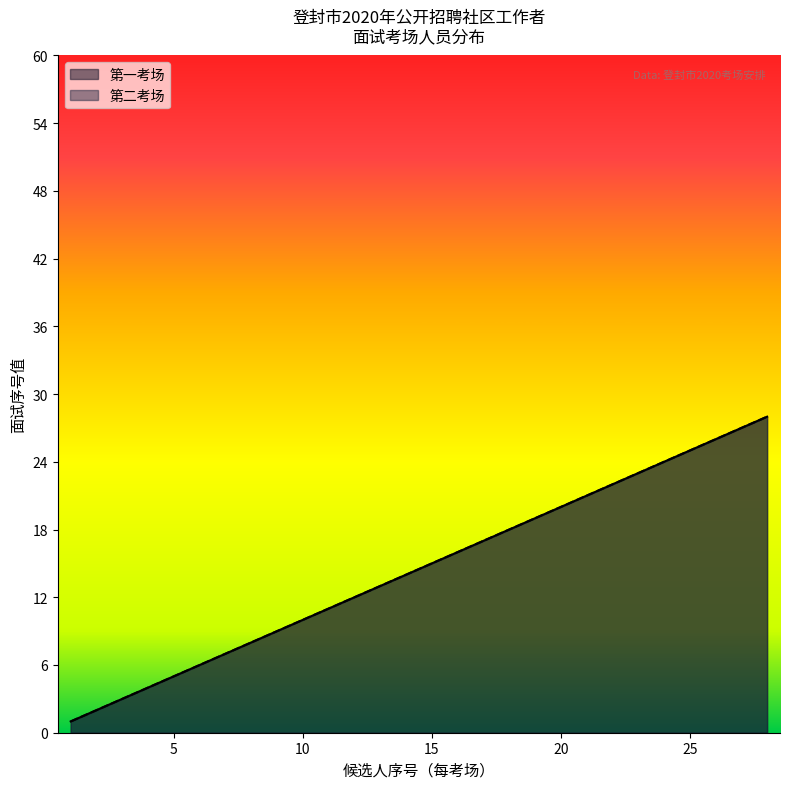

How many values in the 第一考场 series exceed 15?

13